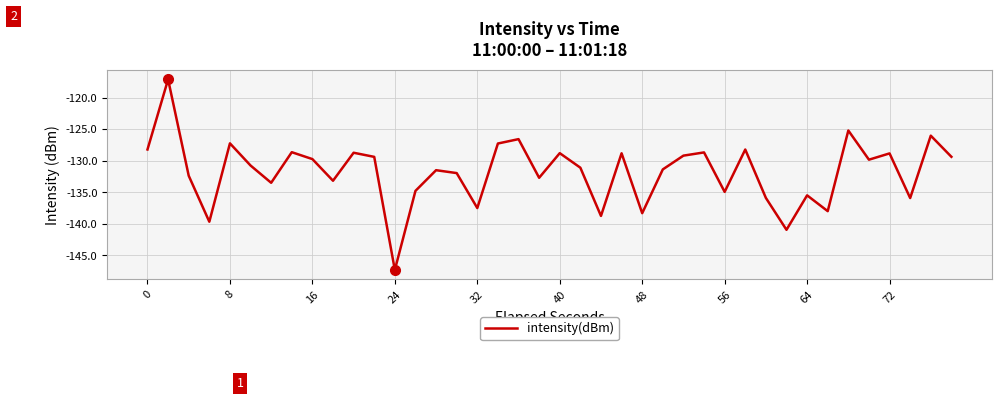

What is the minimum value shown in the chart?

-147.3